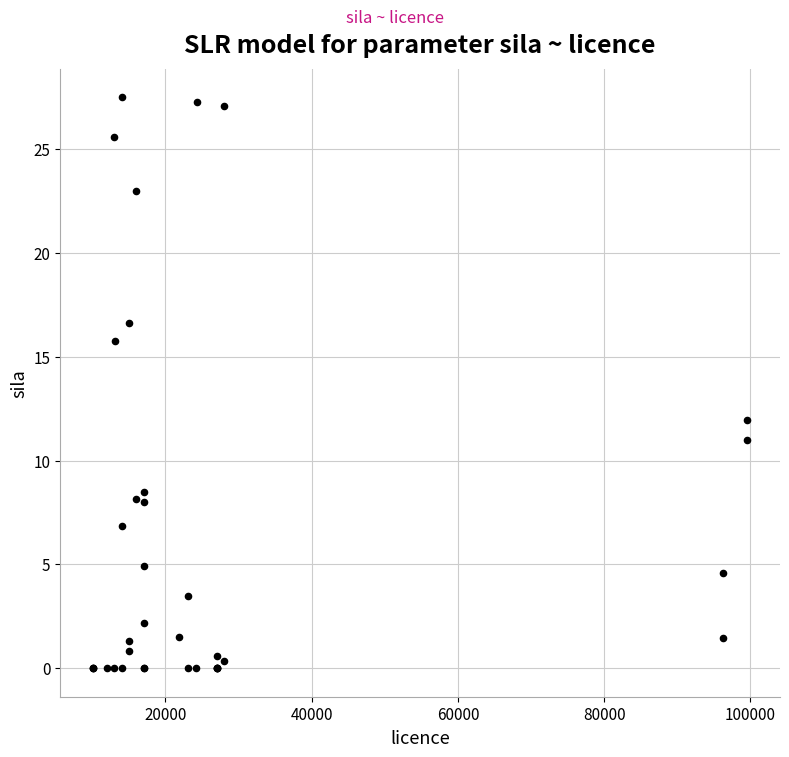

What Y value in the scatter plot is closest to 13?

11.9